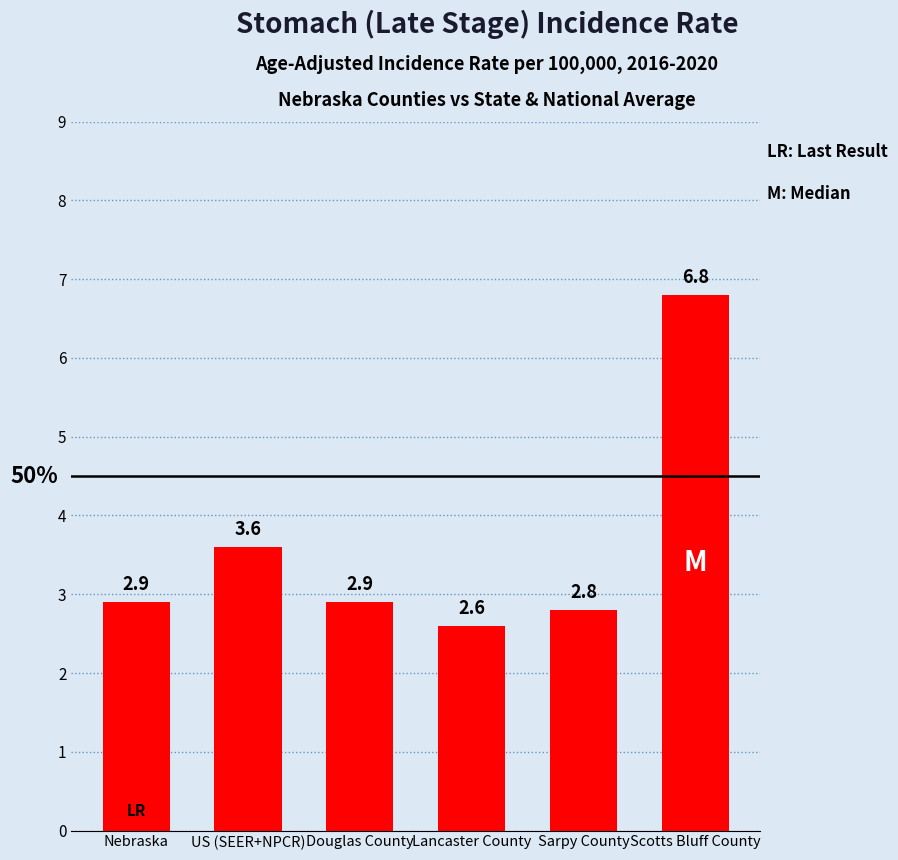

Are the bars horizontal?

No